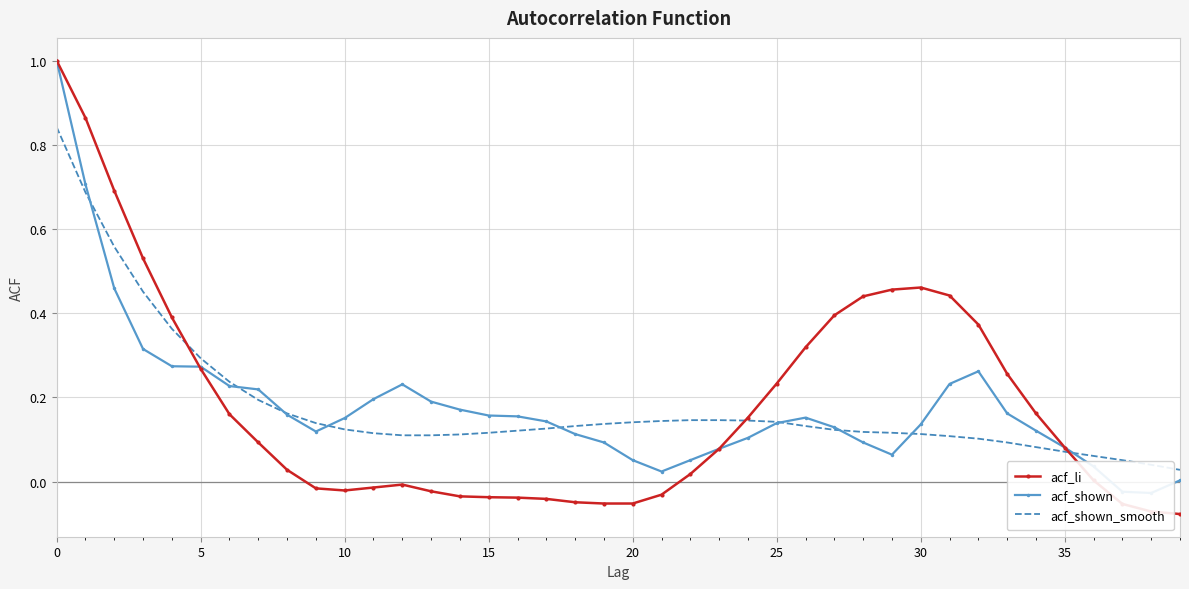

How many data points in acf_shown are above 0?

38